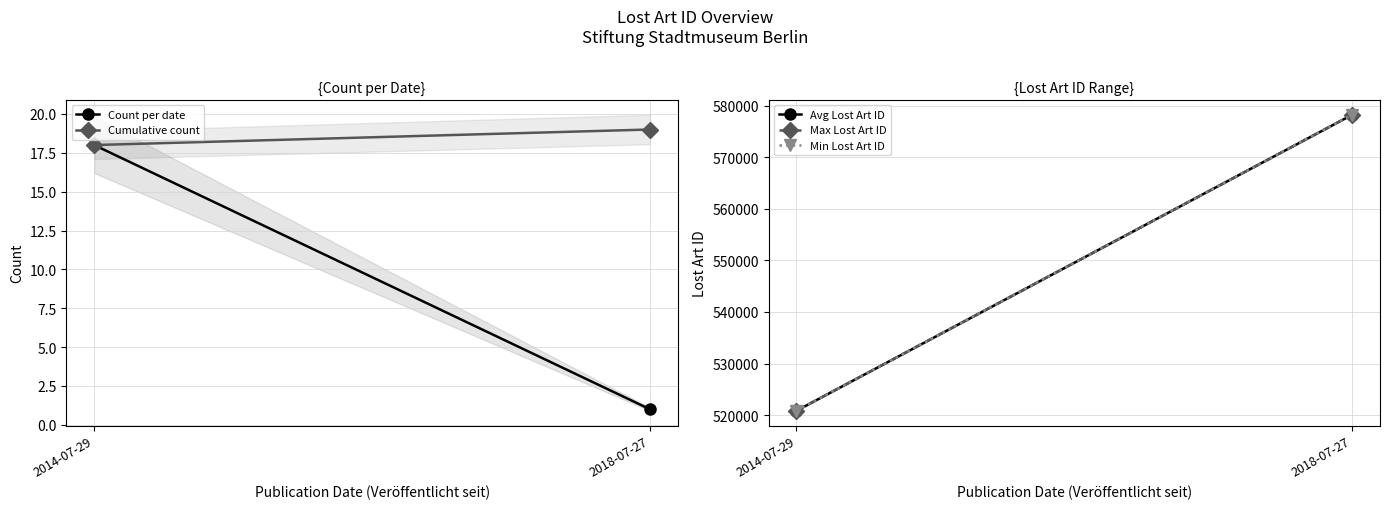

Reading left to right, extract all data points from this chart.

Count per date: 18.0	1.0
Cumulative count: 18.0	19.0
Avg Lost Art ID: 520826.5	578280.0
Max Lost Art ID: 520835.0	578280.0
Min Lost Art ID: 520818.0	578280.0